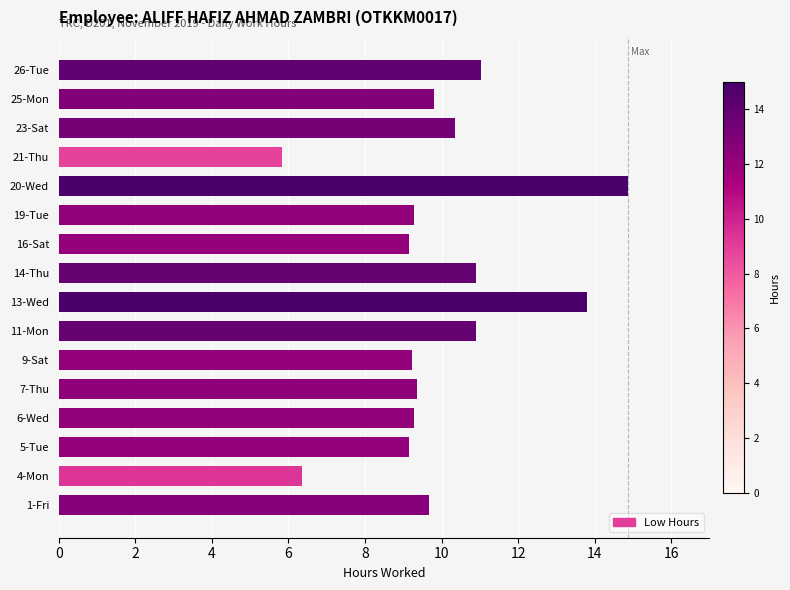

True or false: the data shows 9.5 at 21-Thu.

False